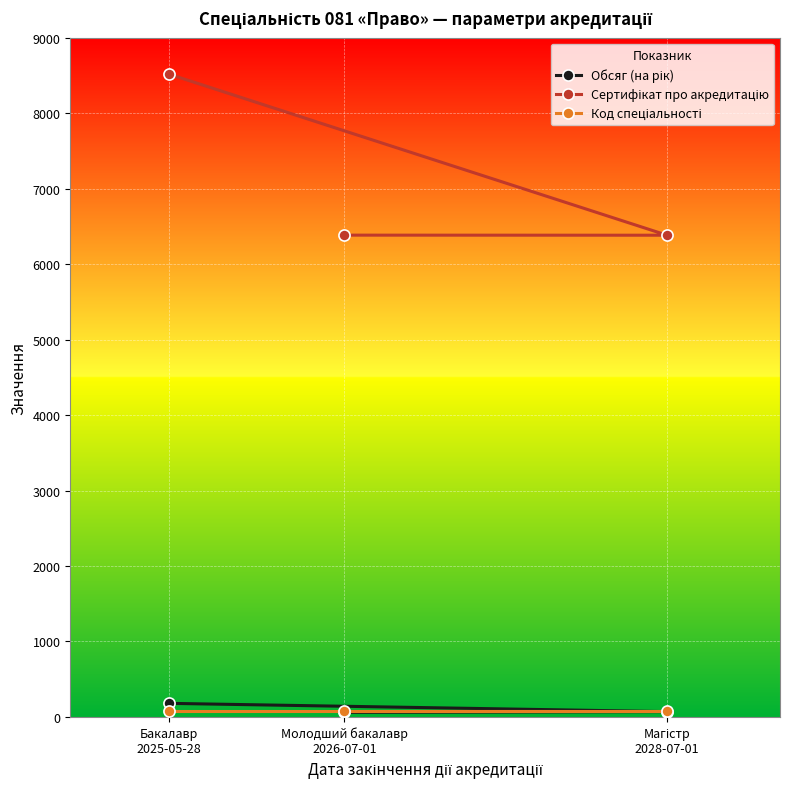

List the labels in order of Код спеціальності value, largest first.

Бакалавр
2025-05-28, Магістр
2028-07-01, Молодший бакалавр
2026-07-01